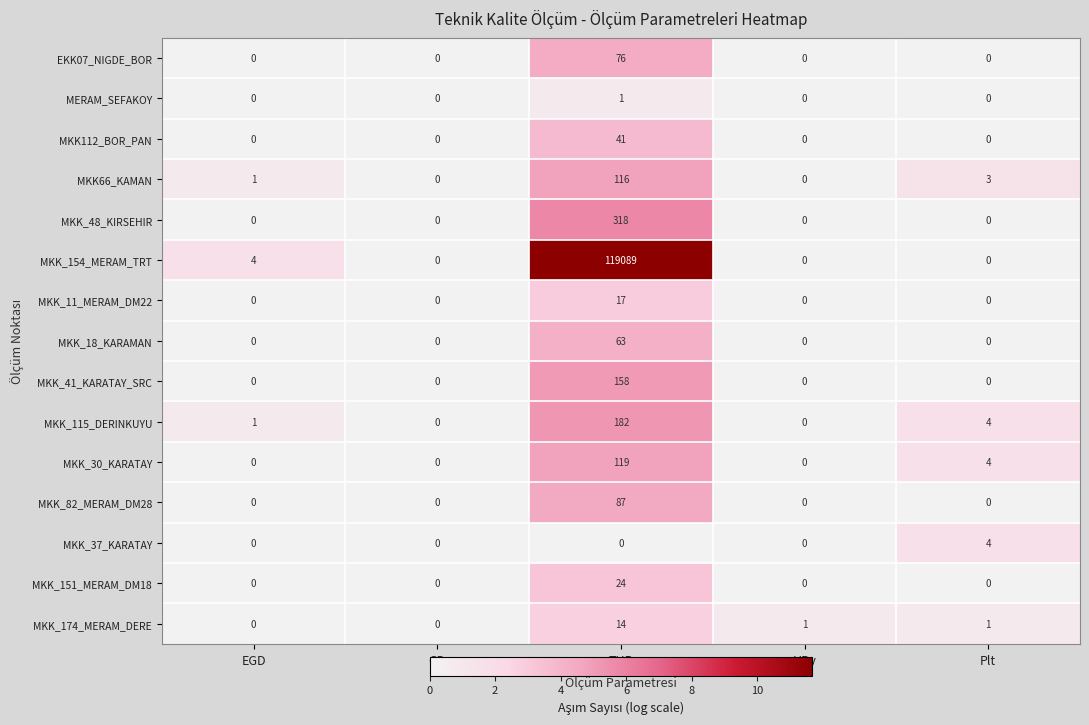

List the series in order of their peak value, highest first.

MKK_154_MERAM_TRT, MKK_48_KIRSEHIR, MKK_115_DERINKUYU, MKK_41_KARATAY_SRC, MKK_30_KARATAY, MKK66_KAMAN, MKK_82_MERAM_DM28, EKK07_NIGDE_BOR, MKK_18_KARAMAN, MKK112_BOR_PAN, MKK_151_MERAM_DM18, MKK_11_MERAM_DM22, MKK_174_MERAM_DERE, MKK_37_KARATAY, MERAM_SEFAKOY